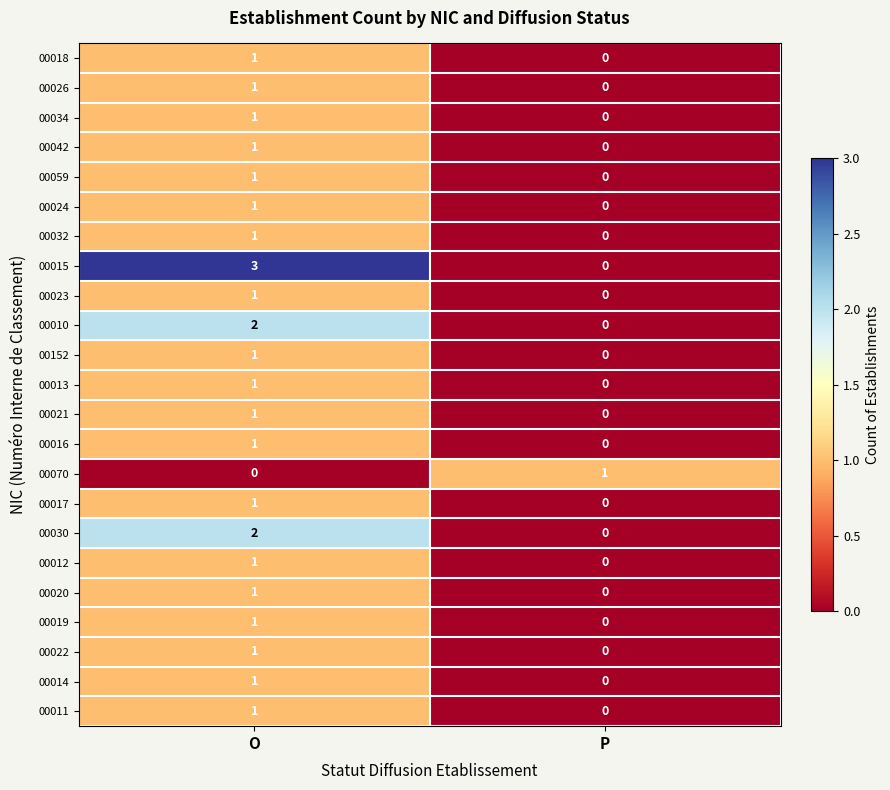

Rank the categories by 00042 value from lowest to highest.

P, O